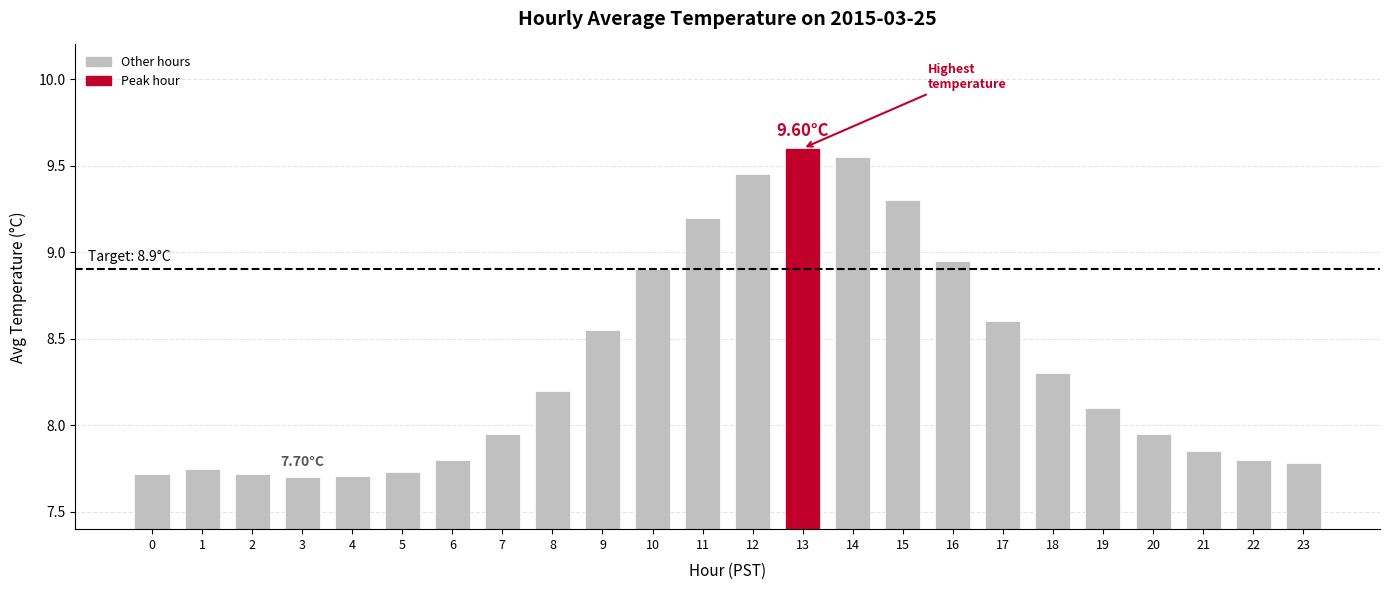

What is the change in value from 13 to 18?

-1.3